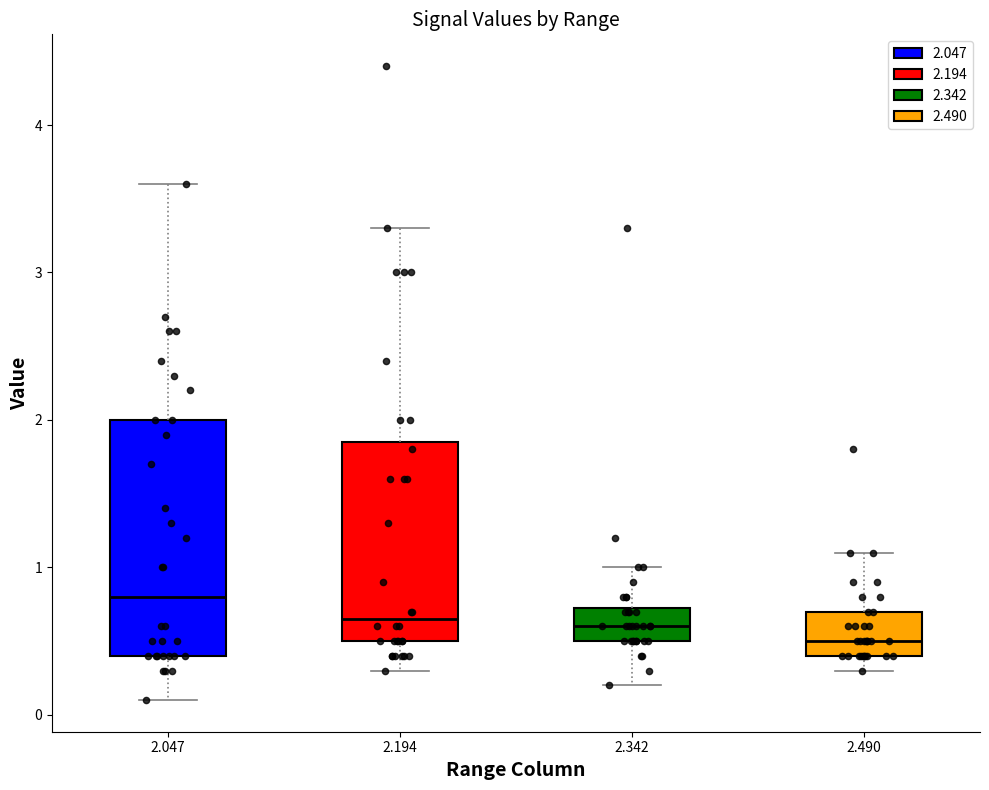

Where does the upper whisker of the box at x = 2.490 end on the y-axis? The values are not printed on the chart, so give them approximately, as read against the axis.

1.1